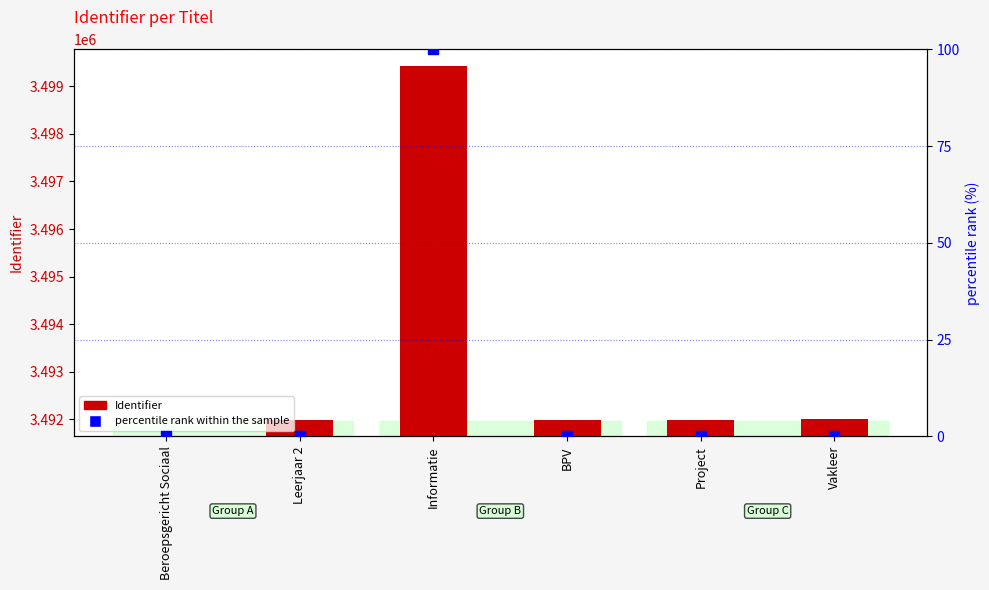

What is the total value across all series at BPV?

3491996.0